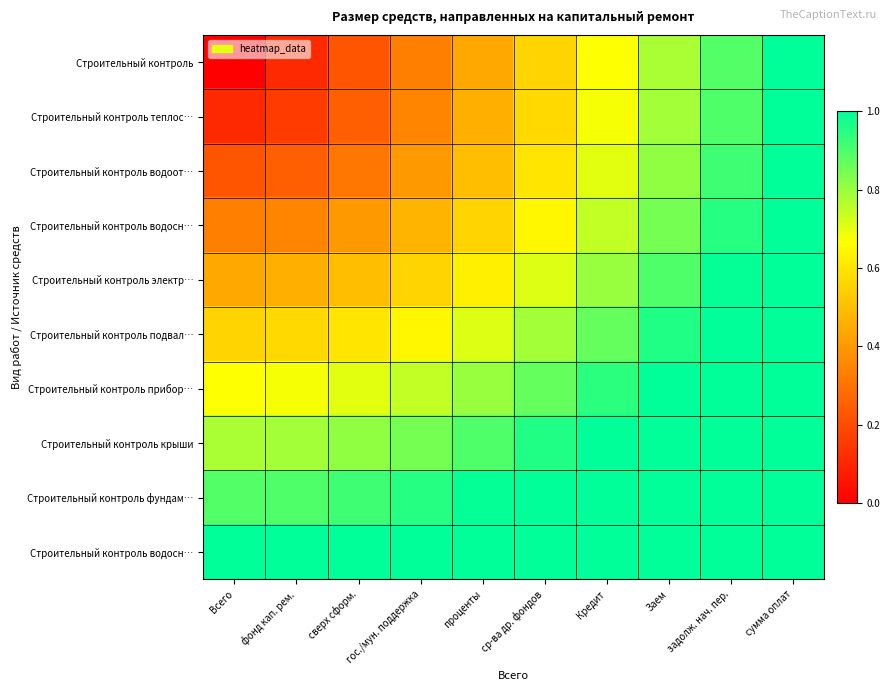

At how many categories does at least one series exceed 0?

10